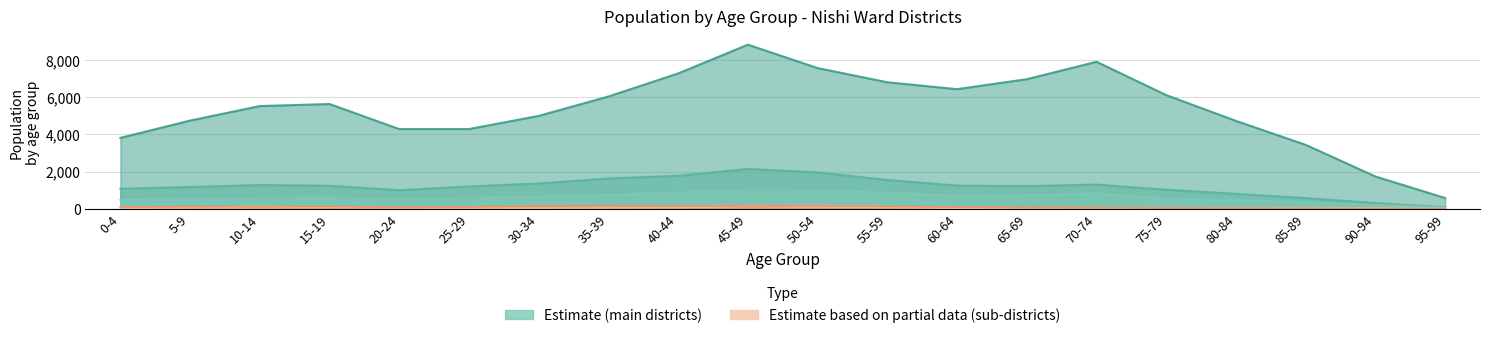

True or false: 入野地区 (total) and 大平台二丁目 cross at least once.

False